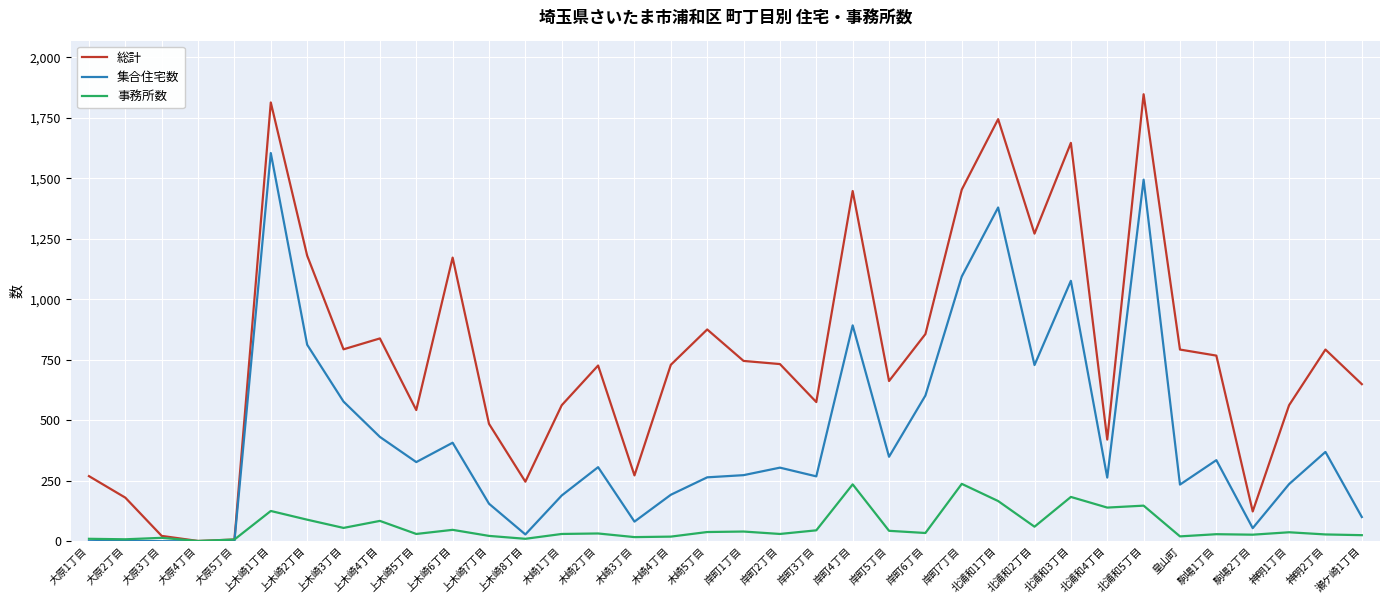

What is the maximum value shown in the chart?

1847